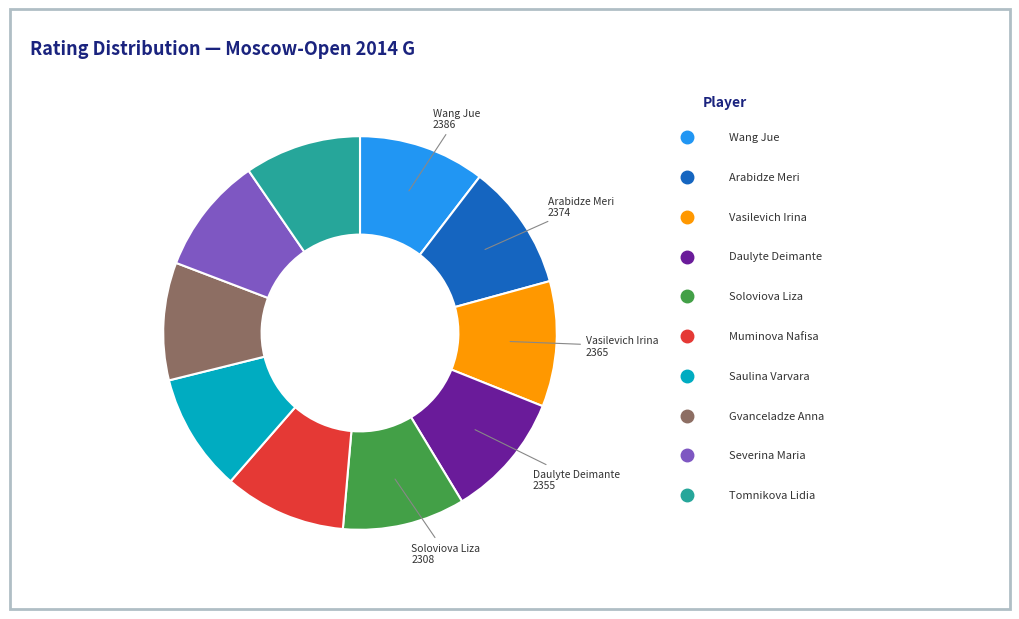

Is there any slice that represents more than half of the pie?

No